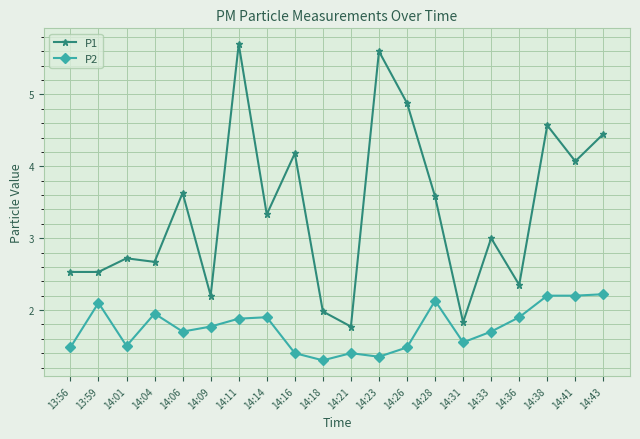

What is the sum of the P1 values at 14:36 and 14:31?

4.2